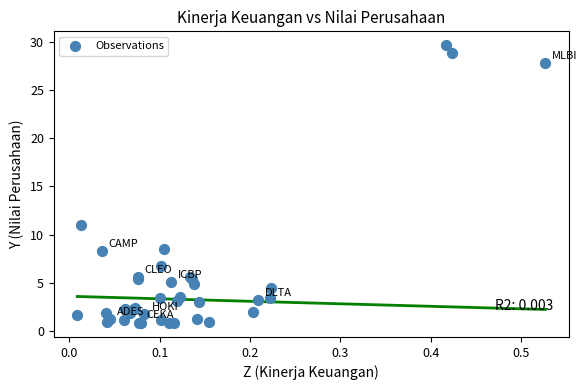

What Y value in the scatter plot is closest to 15?

10.9